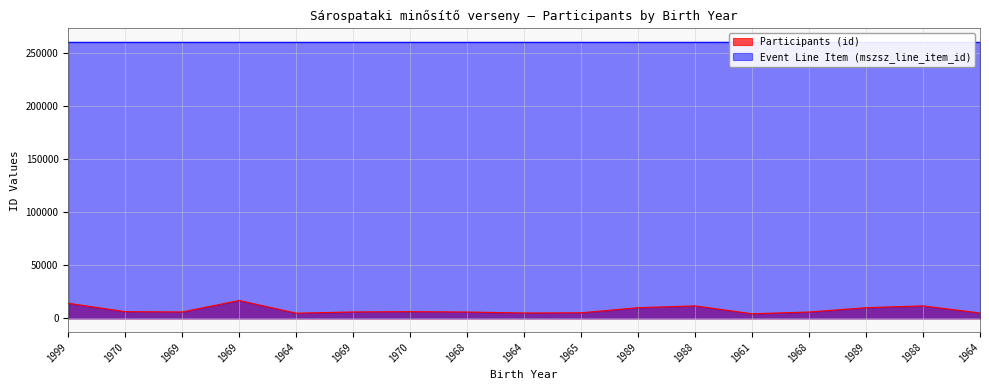

Does the chart have visible grid lines?

Yes